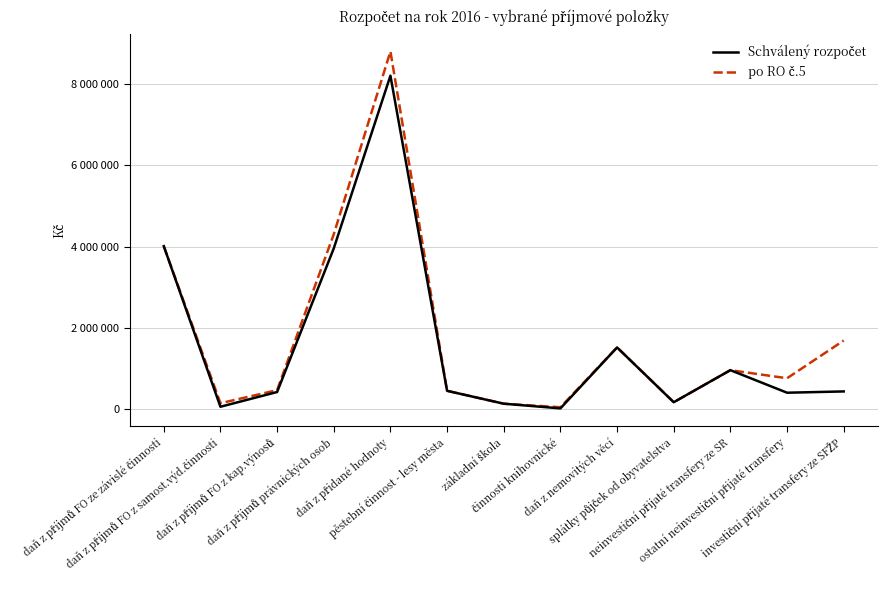

The po RO č.5 series shows 8794500 at daň z přidané hodnoty. True or false?

True